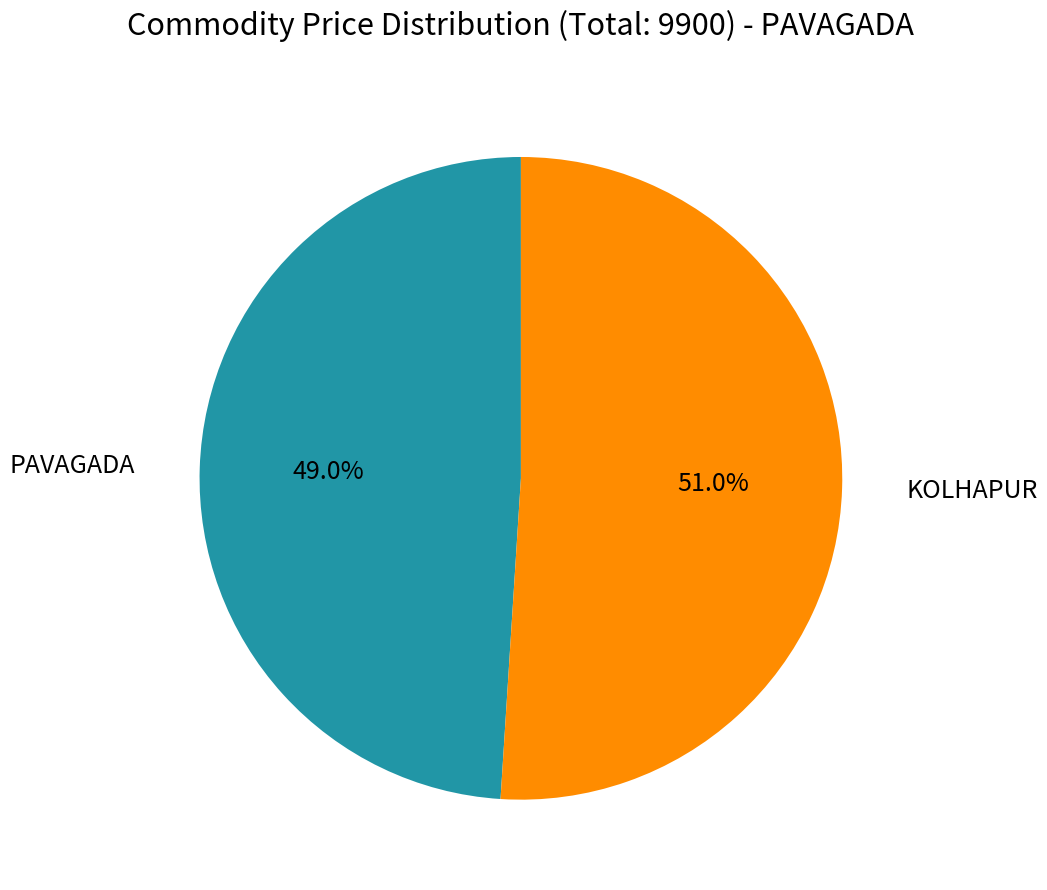

Does any single category account for the majority?

Yes